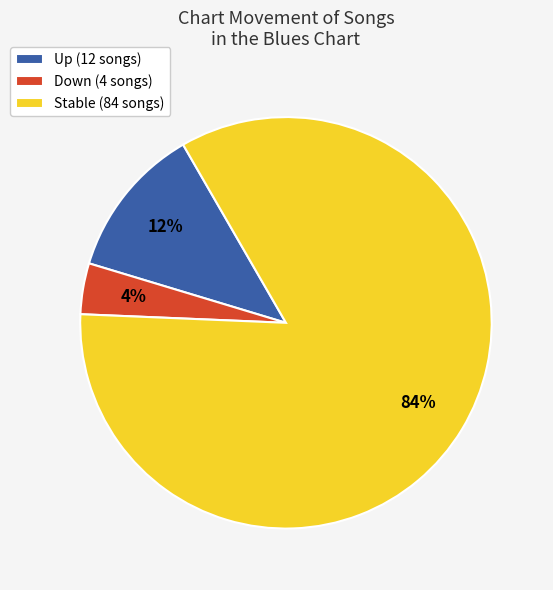

Is it true that Stable (84 songs) is 84% of the pie?

True